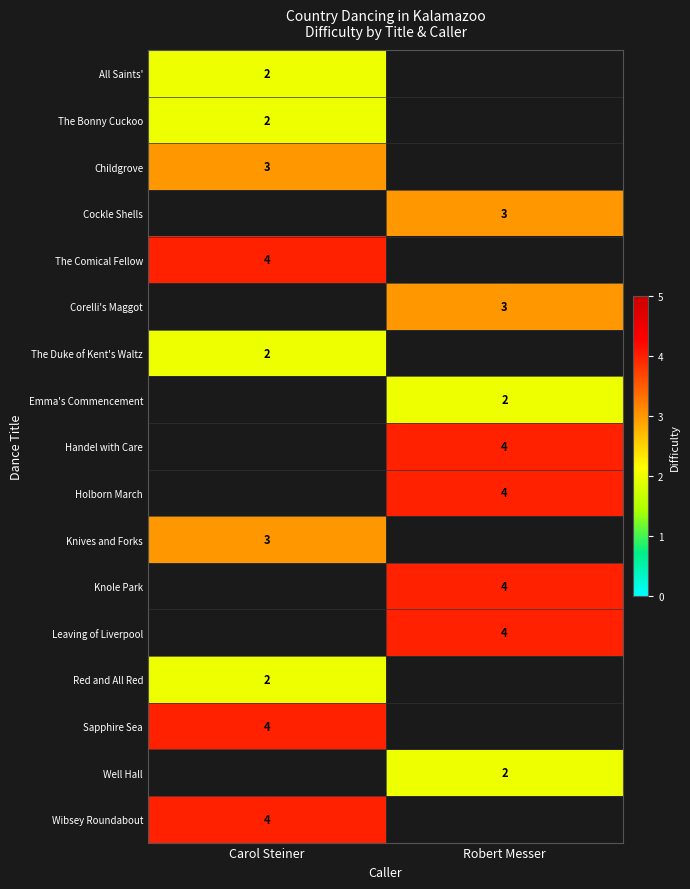

The Childgrove series shows 3 at Carol Steiner. True or false?

True